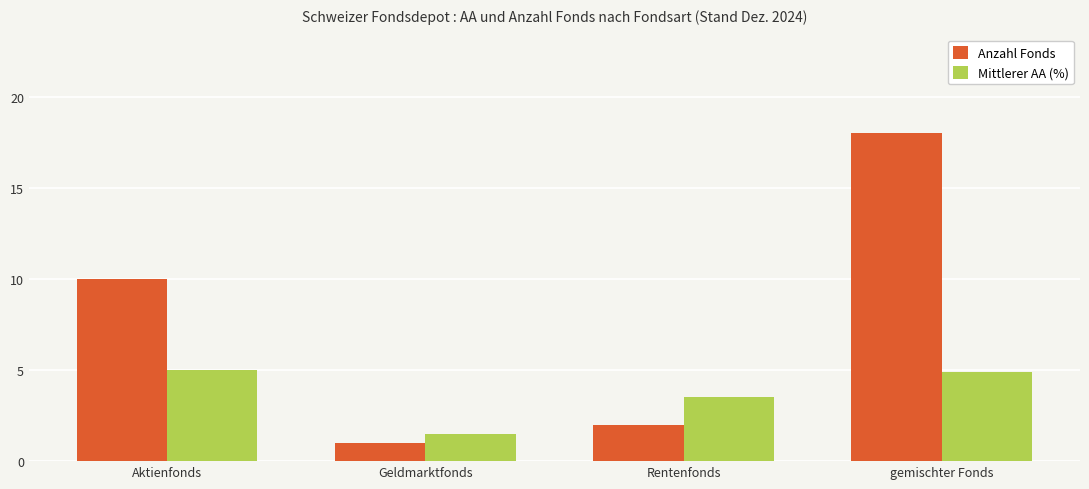

The value of Mittlerer AA (%) at Rentenfonds is 5.2. True or false?

False